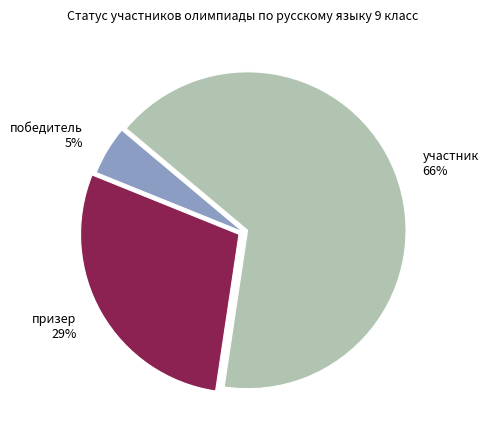

The победитель slice represents 19% of the pie. True or false?

False